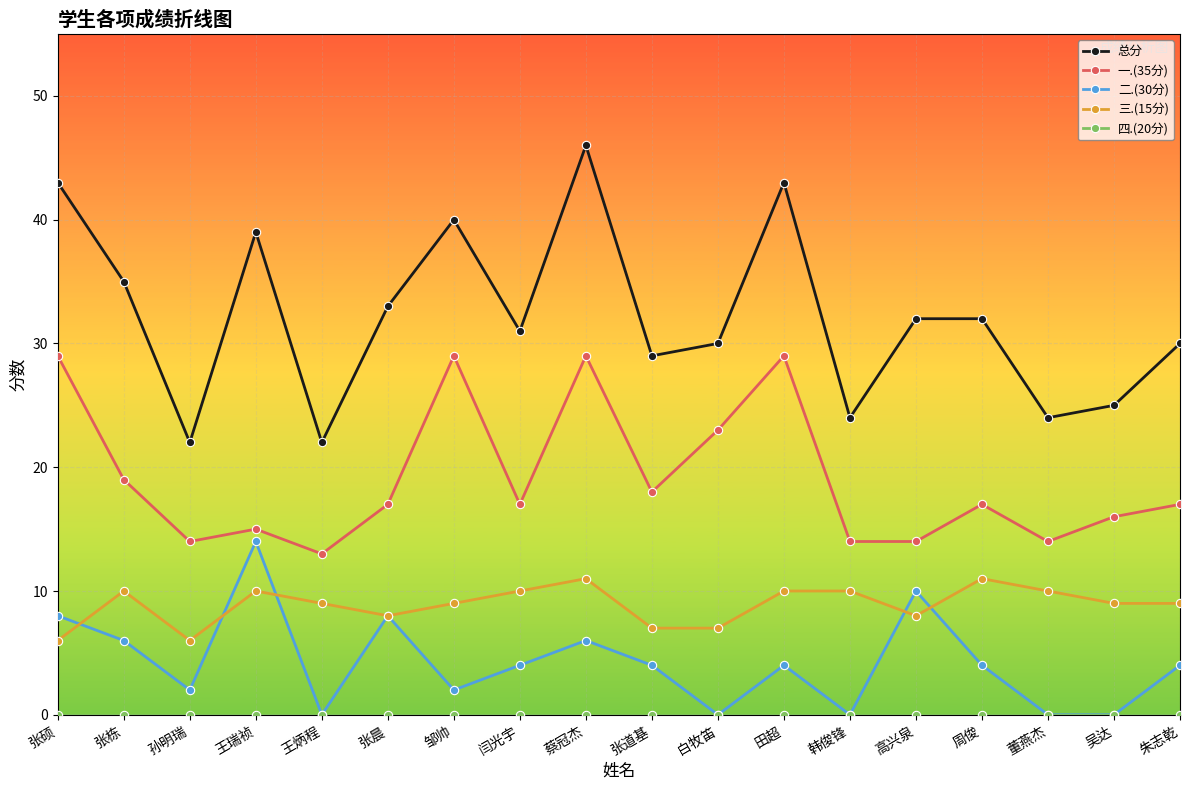

What is the spread (max minus min) of values at 张道基?

29